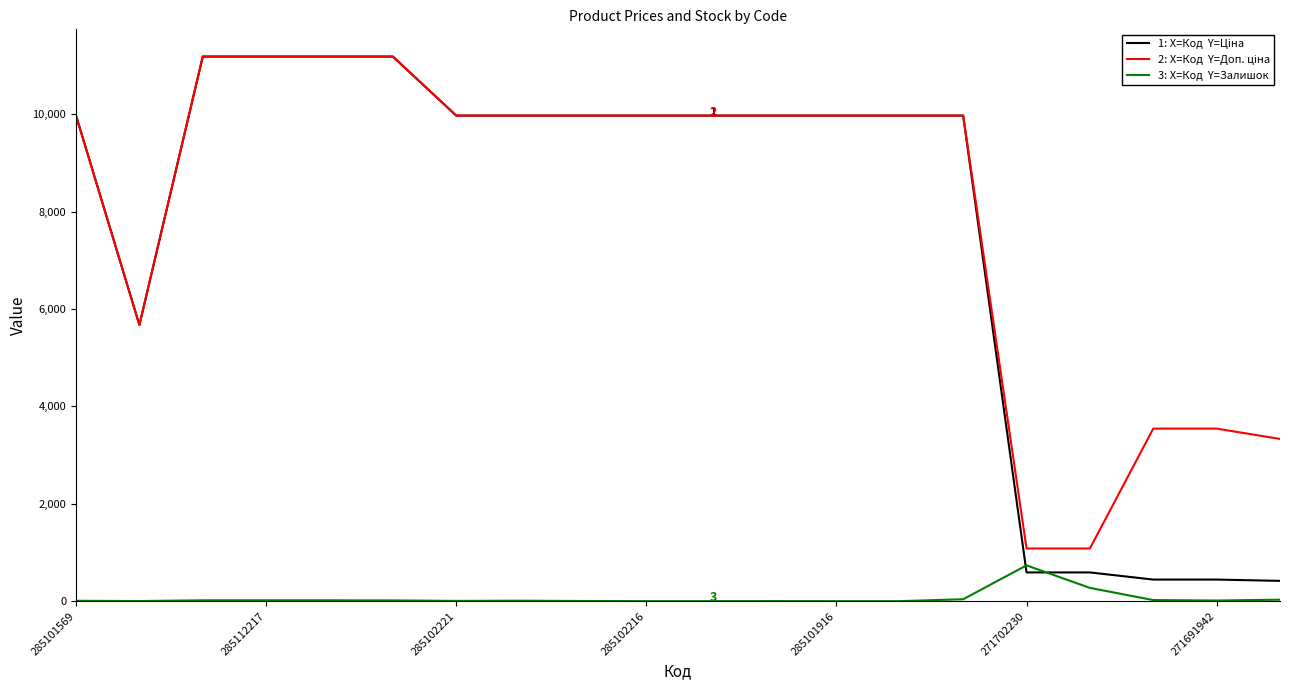

What is the greatest value displayed?

11188.2